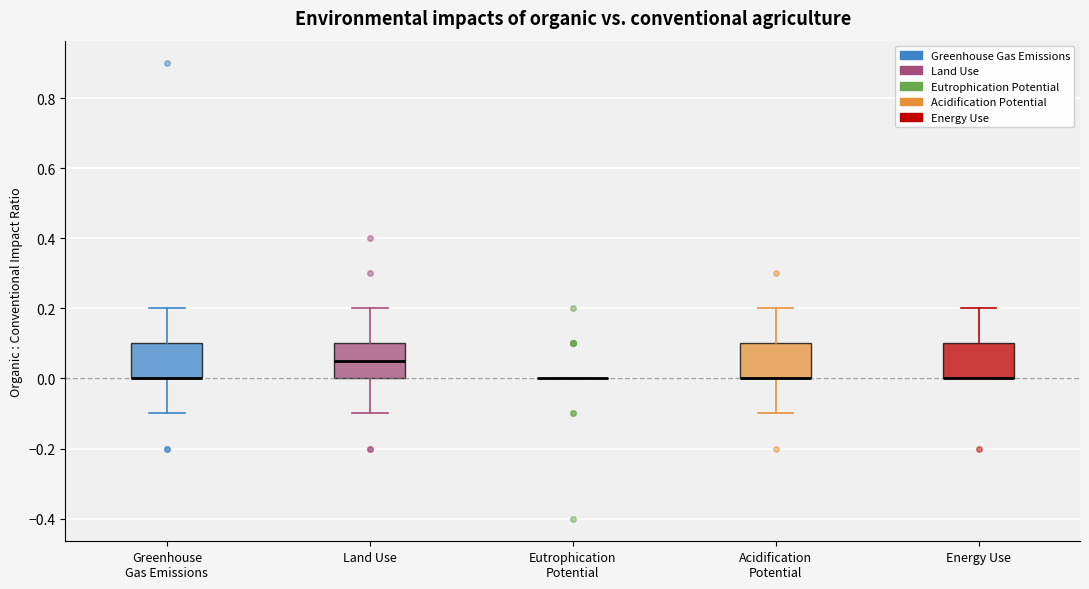

Where is the upper edge of the box for Energy Use on the y-axis? The values are not printed on the chart, so give them approximately, as read against the axis.

0.10